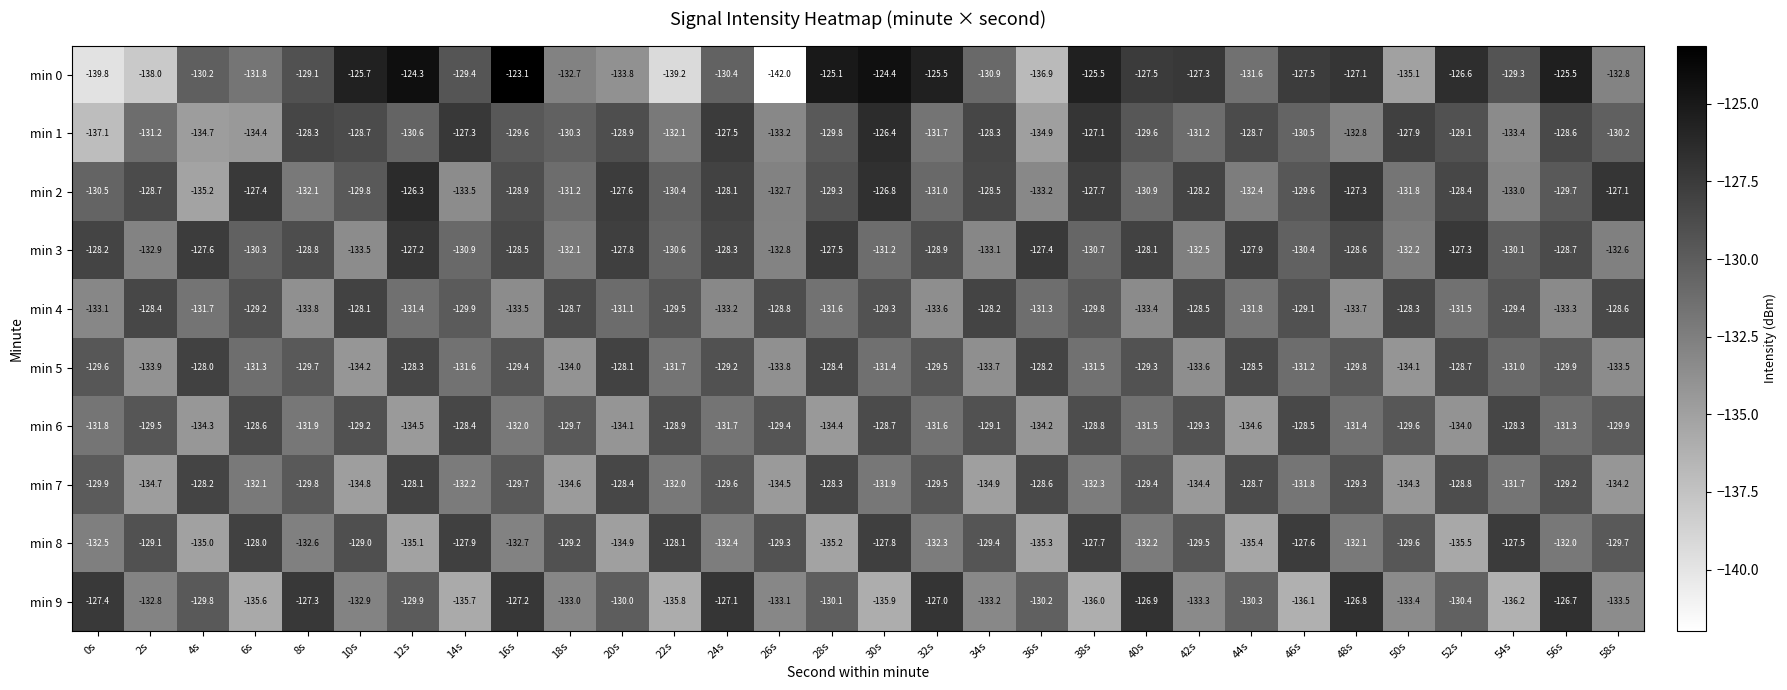

The value of min 5 at 30s is -55.7. True or false?

False